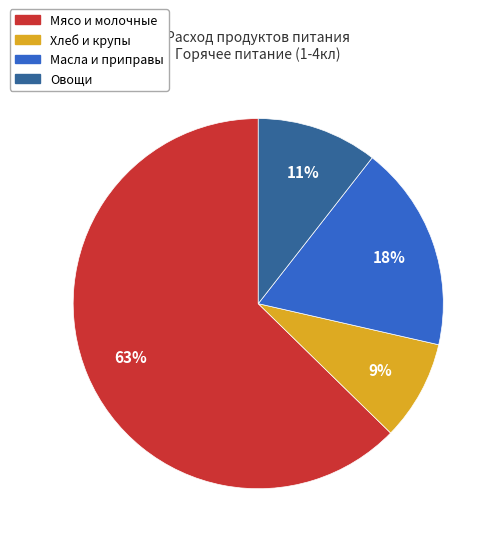

Combined, do Хлеб и крупы and Овощи account for over 50%?

No